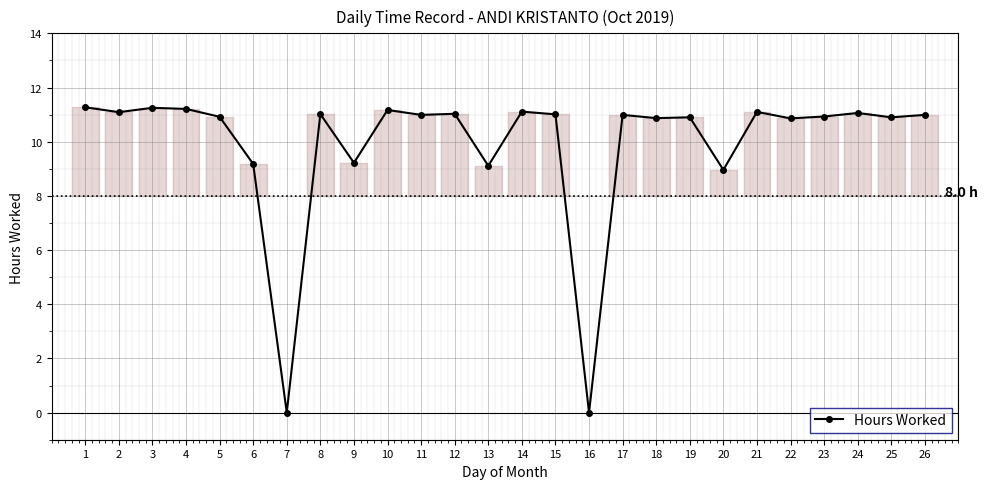

How many lines are shown in the chart?

1